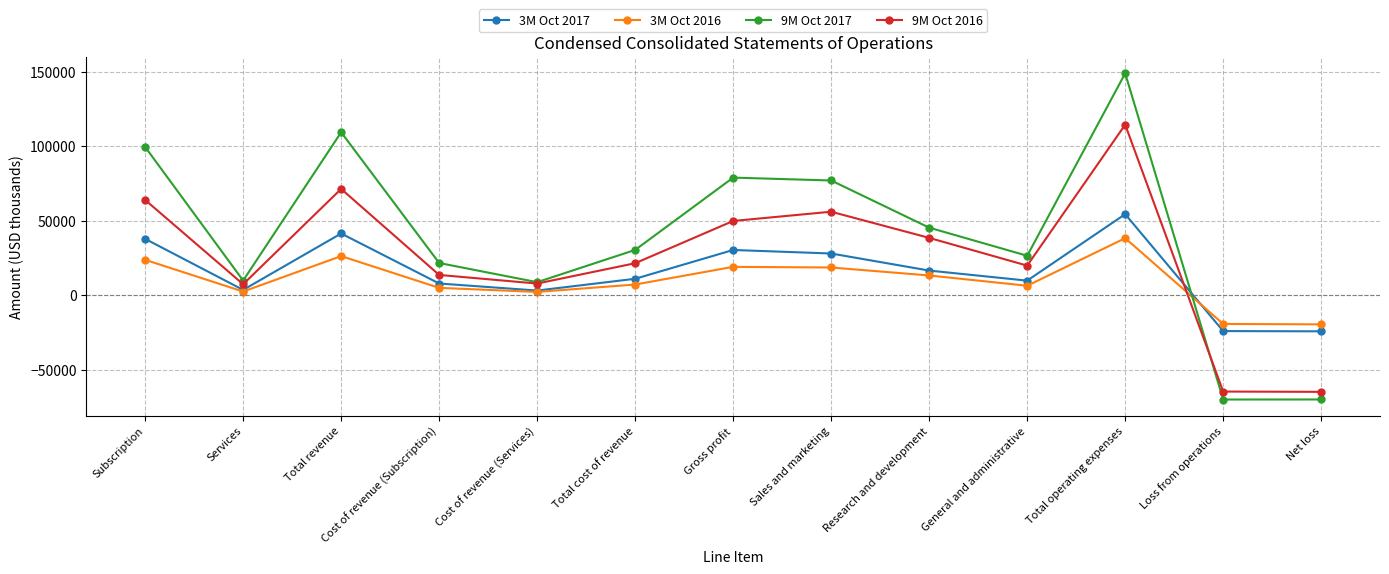

At which category is the sum across all series the highest?

Total operating expenses